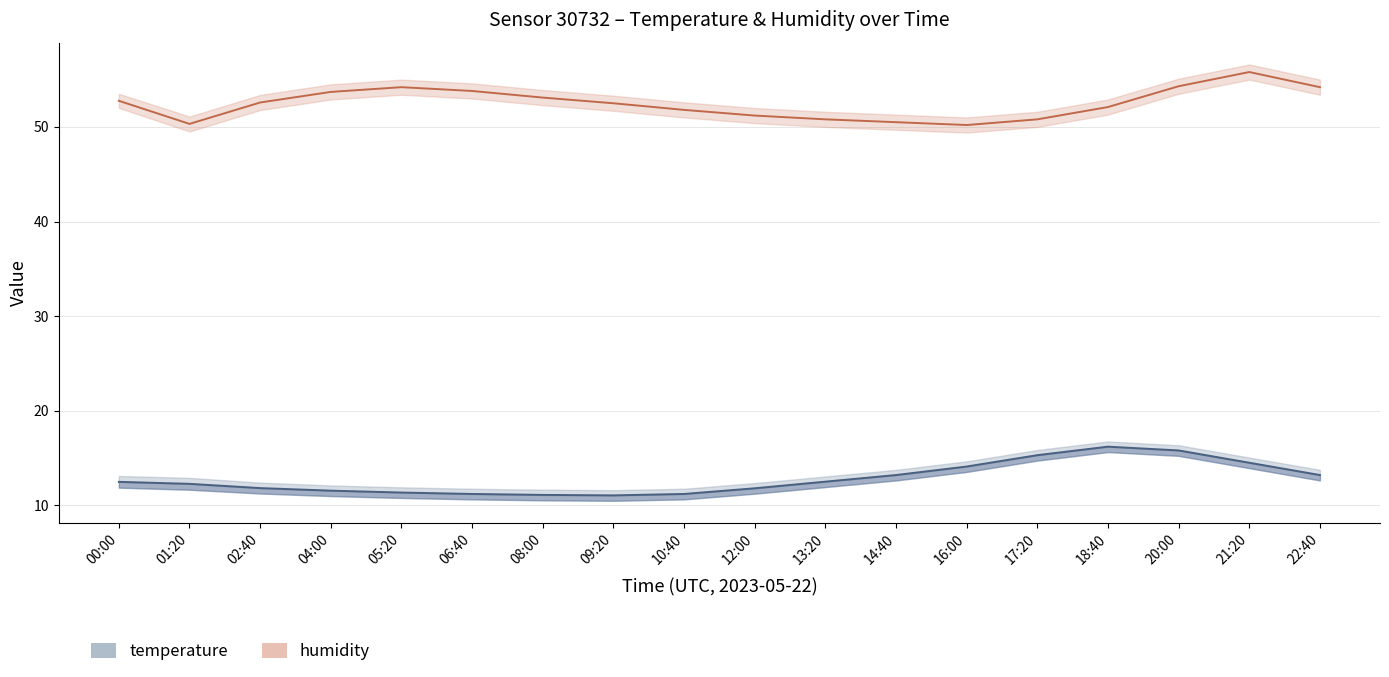

Between 13:20 and 01:20, which is larger?

13:20